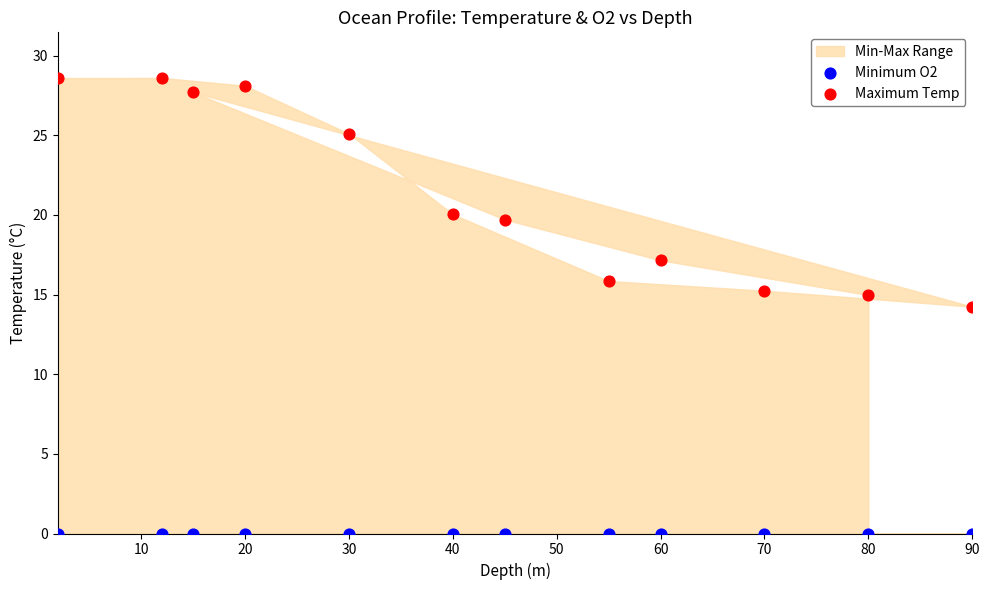

Which series contains the highest Y value?

Maximum Temp